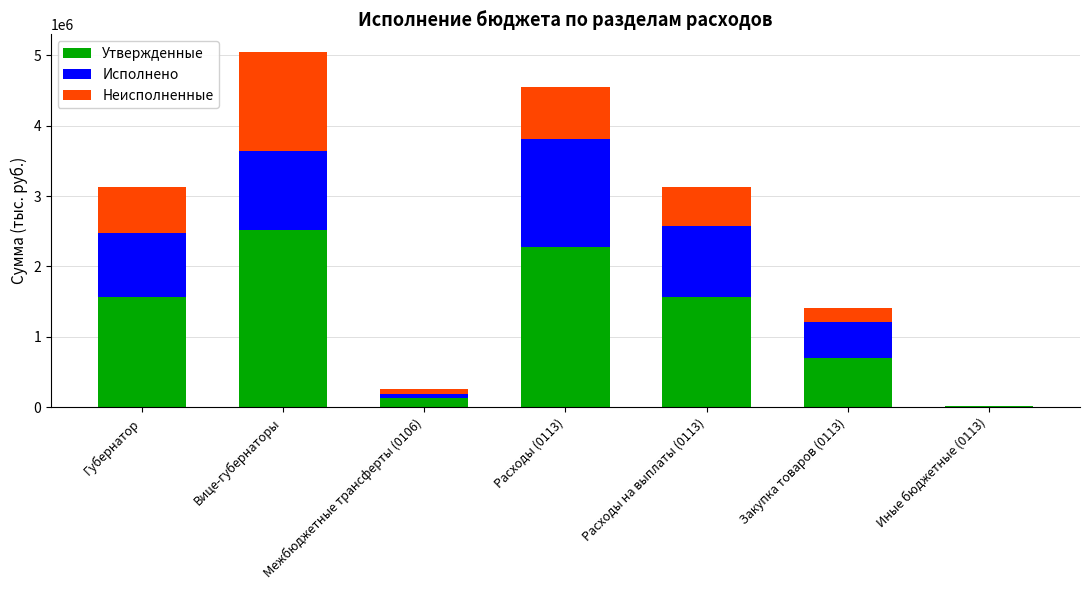

The value of Утвержденные at Закупка товаров (0113) is 703850.0. True or false?

True